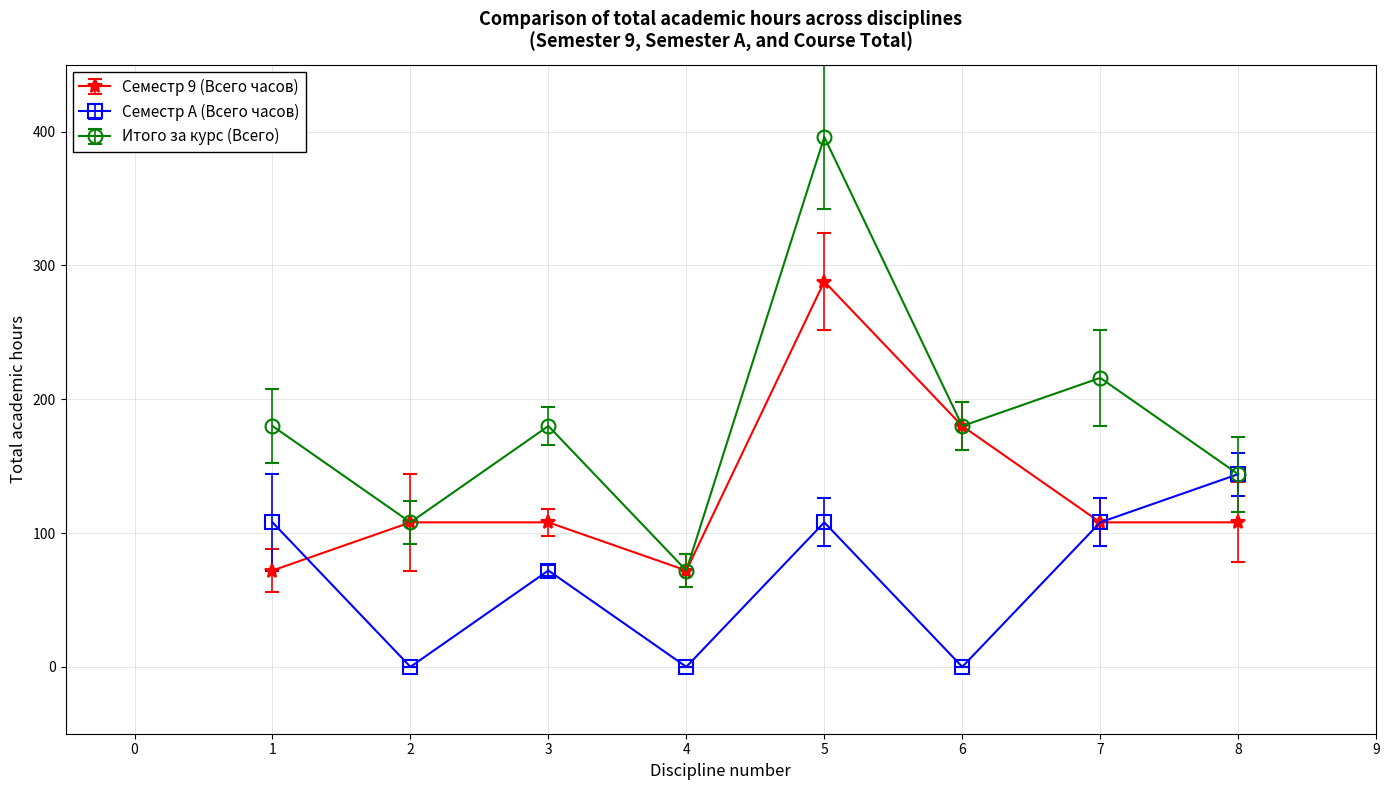

Reading right to left, extract all data points from this chart.

Семестр 9 (Всего часов): 8=108	7=108	6=180	5=288	4=72	3=108	2=108	1=72
Семестр A (Всего часов): 8=144	7=108	6=0	5=108	4=0	3=72	2=0	1=108
Итого за курс (Всего): 8=144	7=216	6=180	5=396	4=72	3=180	2=108	1=180